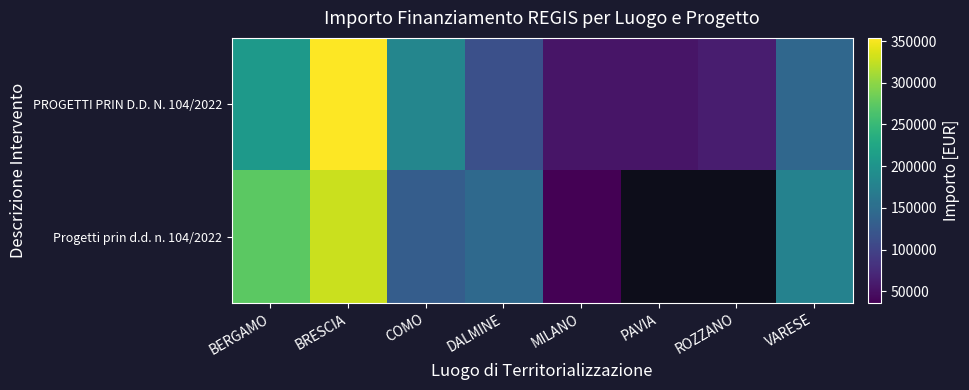

What is the sum of all PROGETTI PRIN D.D. N. 104/2022 values?

1169644.0